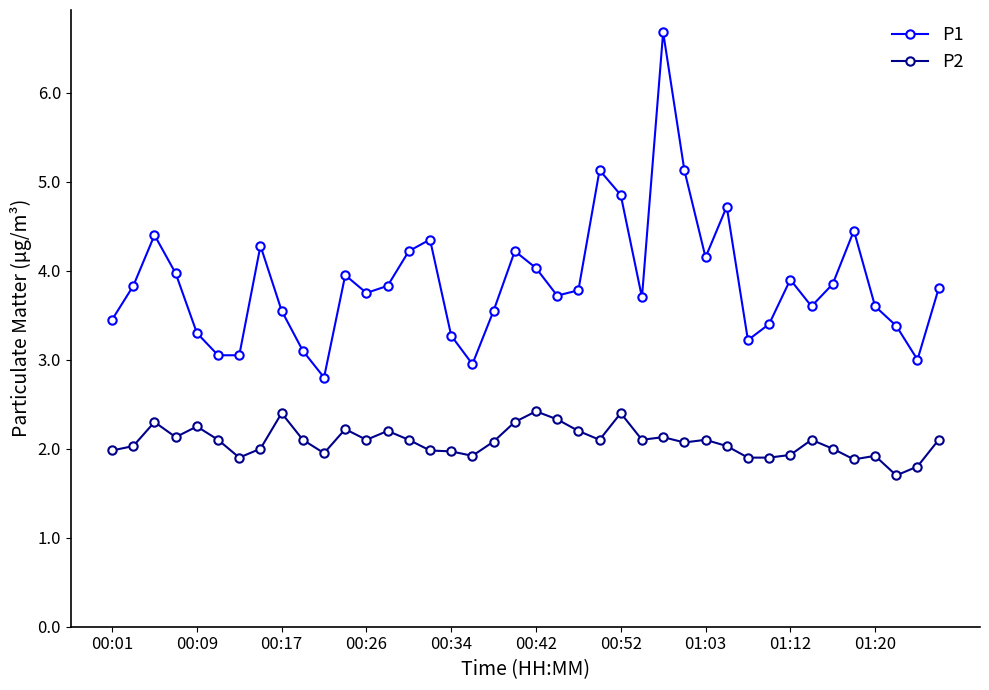

What is the highest value of the P1 series?

6.7